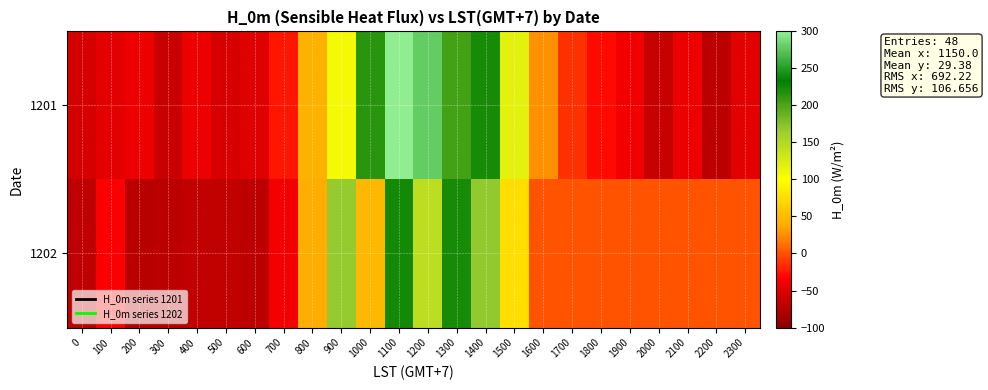

At how many categories does at least one series exceed 278?

2